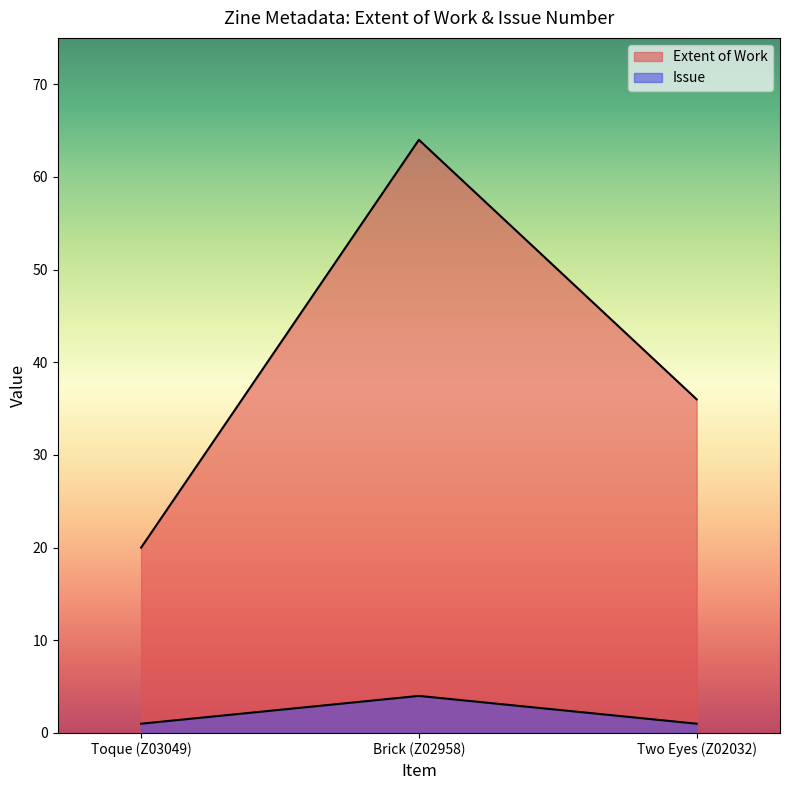

True or false: Extent of Work has a value of 8 at Toque (Z03049).

False